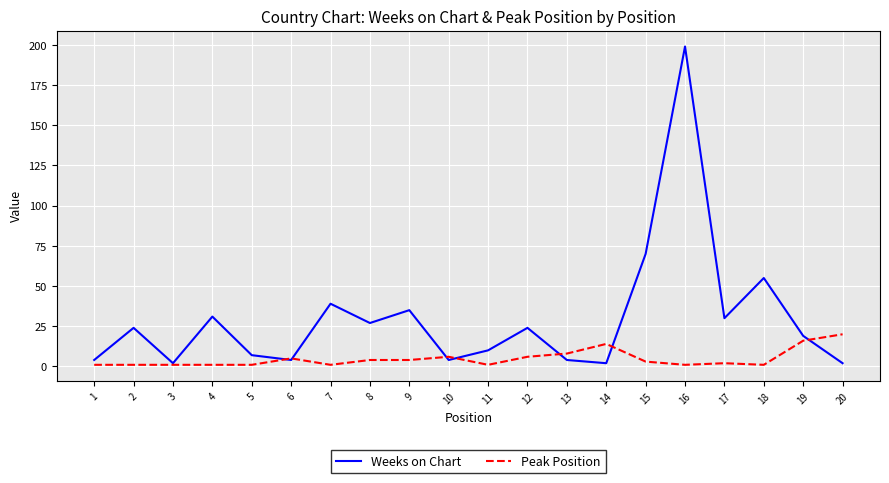

At which label does Weeks on Chart reach its peak?

16